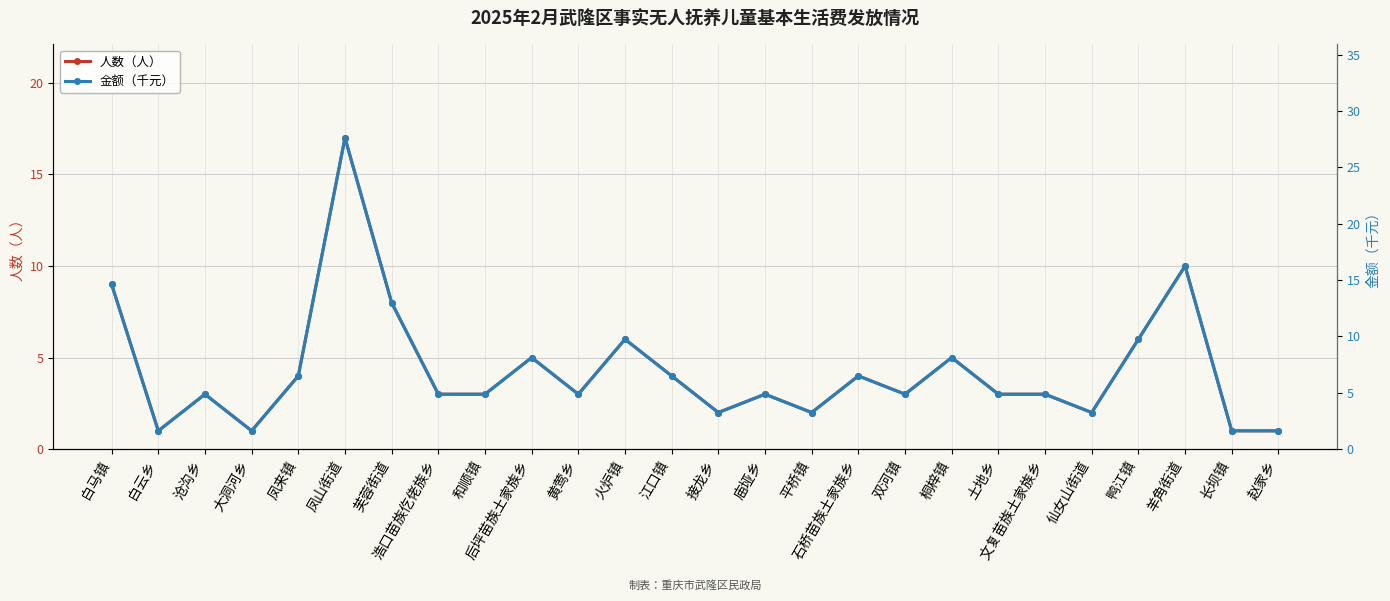

What position from the right is 后坪苗族土家族乡?

17